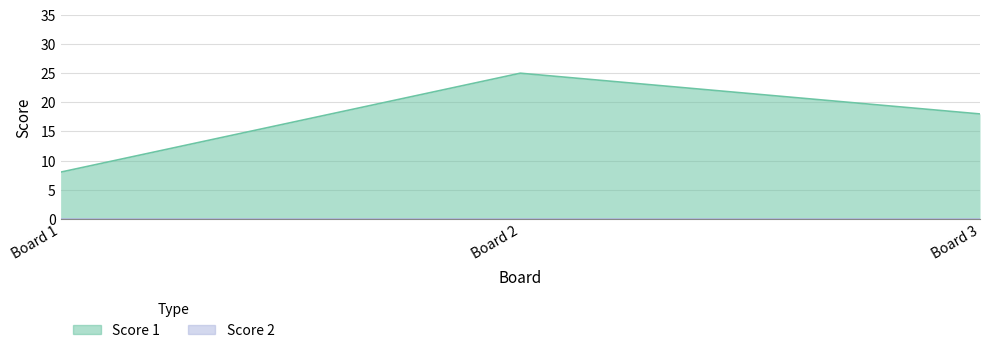

List the labels in order of value, smallest first.

Board 1, Board 3, Board 2